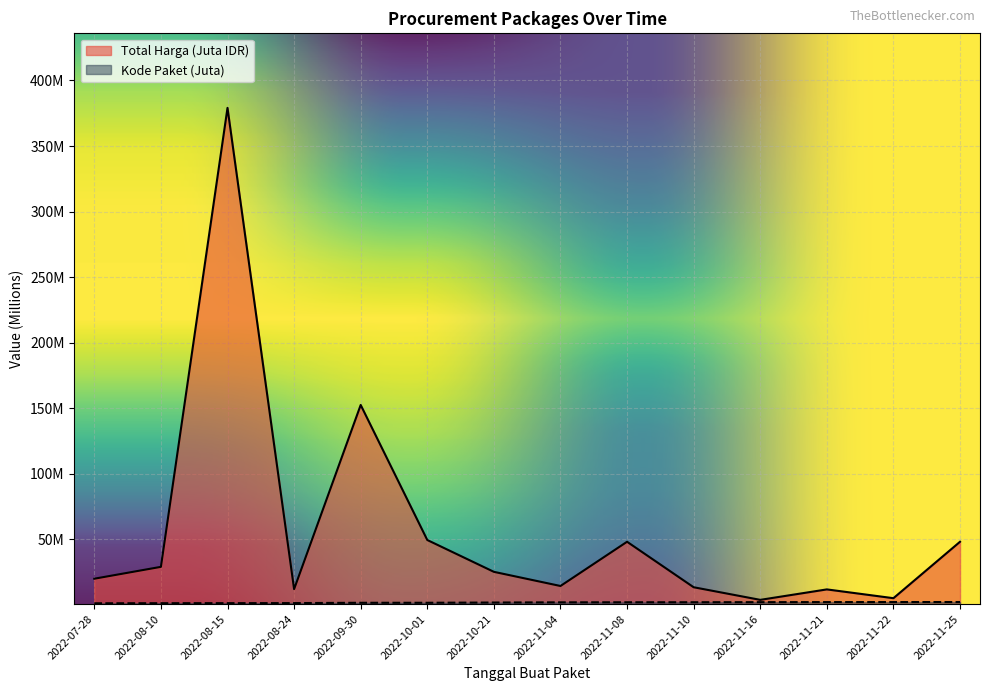

How many lines are shown in the chart?

2